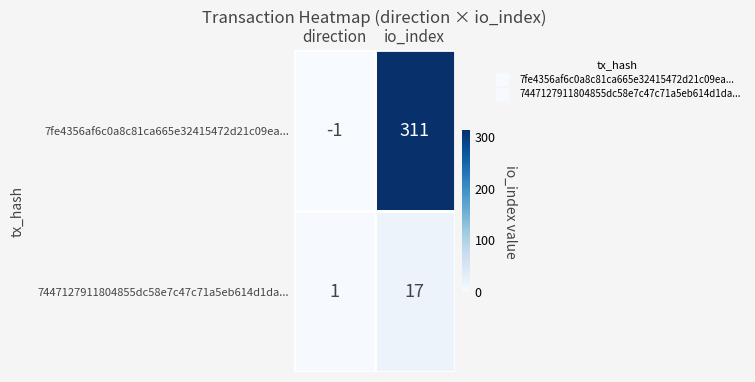

True or false: 7447127911804855dc58e7c47c71a5eb614d1da... has a value of 9 at io_index.

False